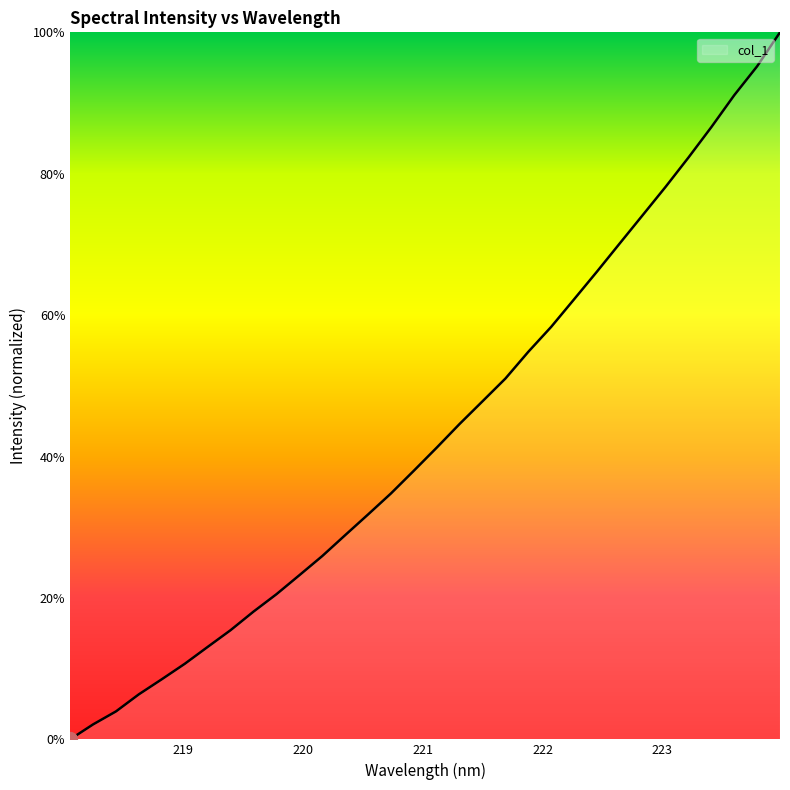

What is the difference between the maximum and minimum values?

100.0